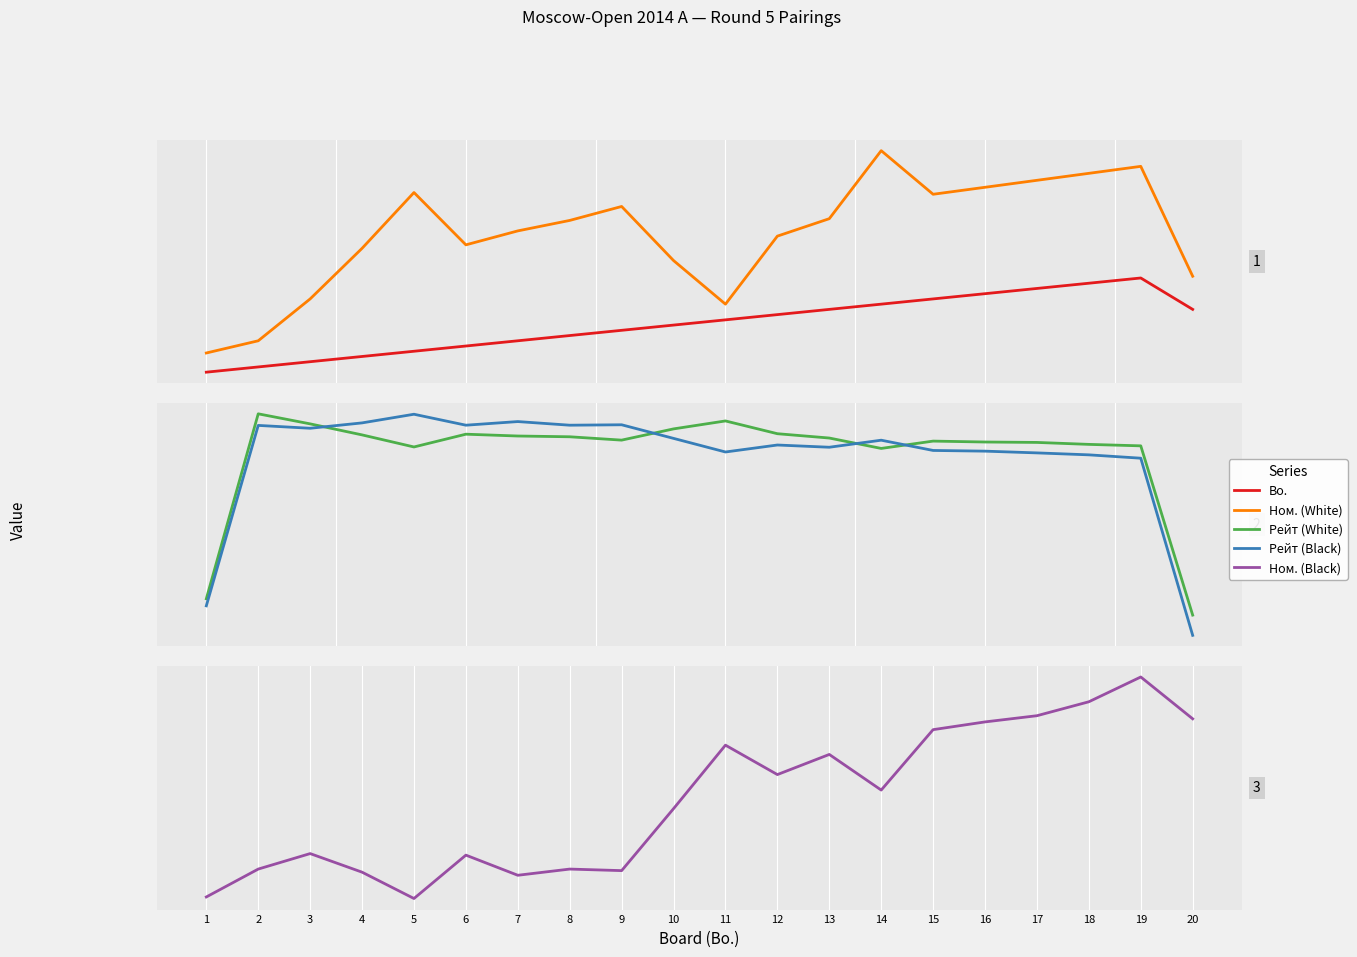

How many intersections are there between Ном. (Black) and Ном. (White)?

4